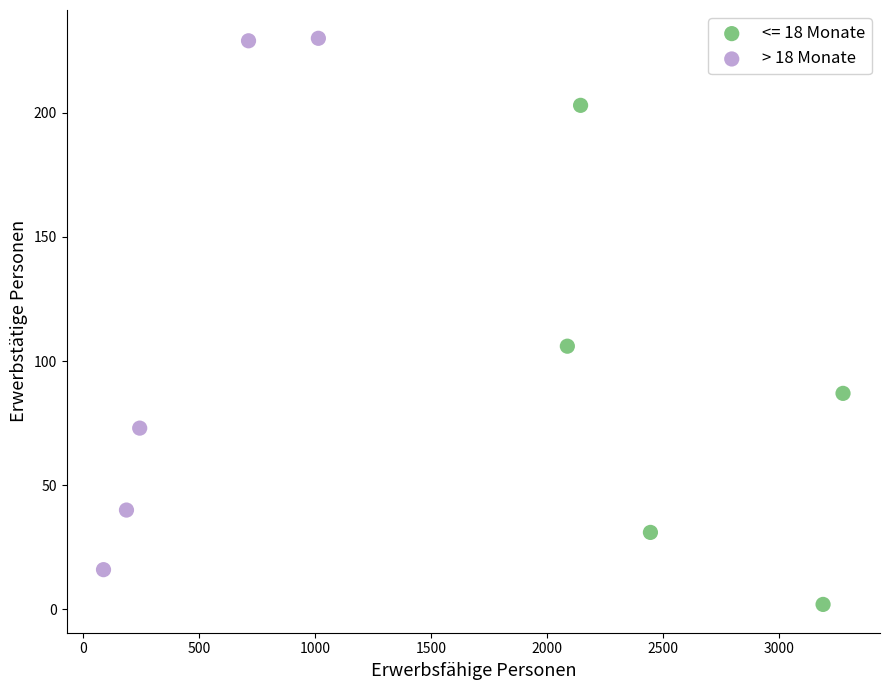

Which series contains the lowest Y value?

<= 18 Monate